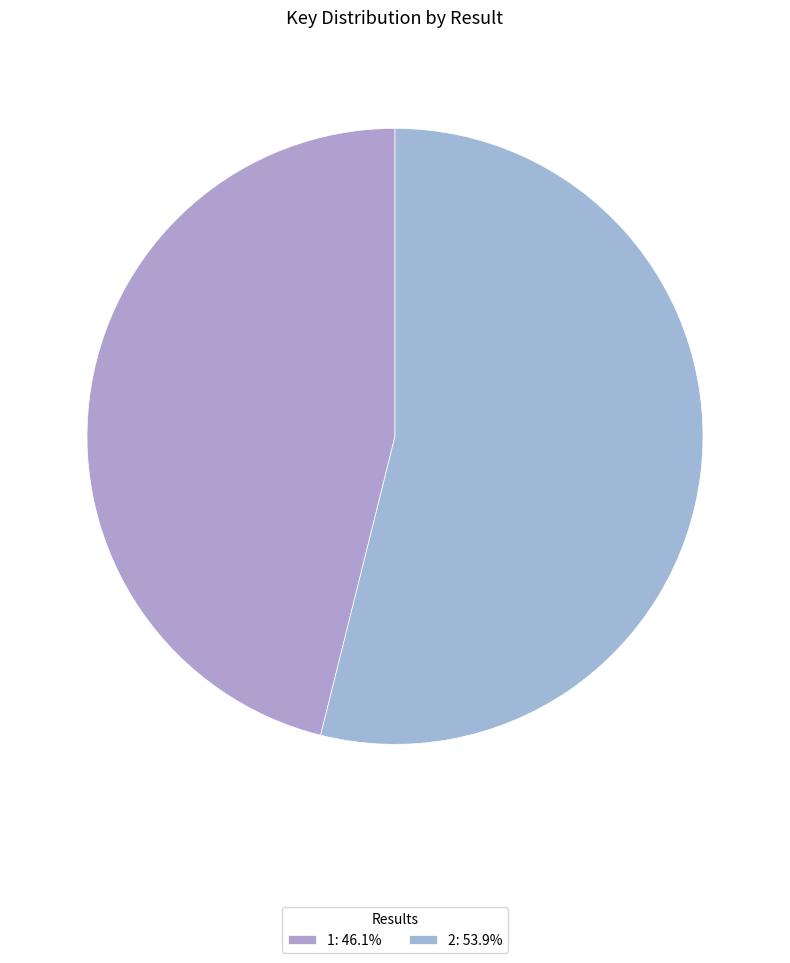

To the nearest percent, what portion does 2 represent?

54%